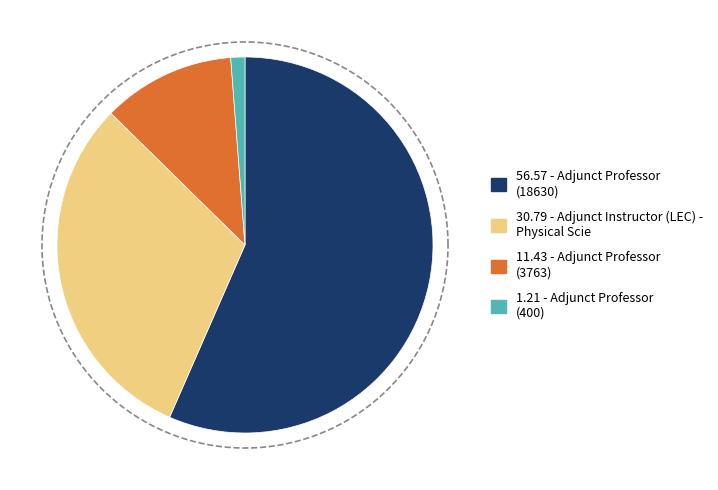

Is the sum of Adjunct Professor (400) and Adjunct Professor (18630) greater than half?

Yes